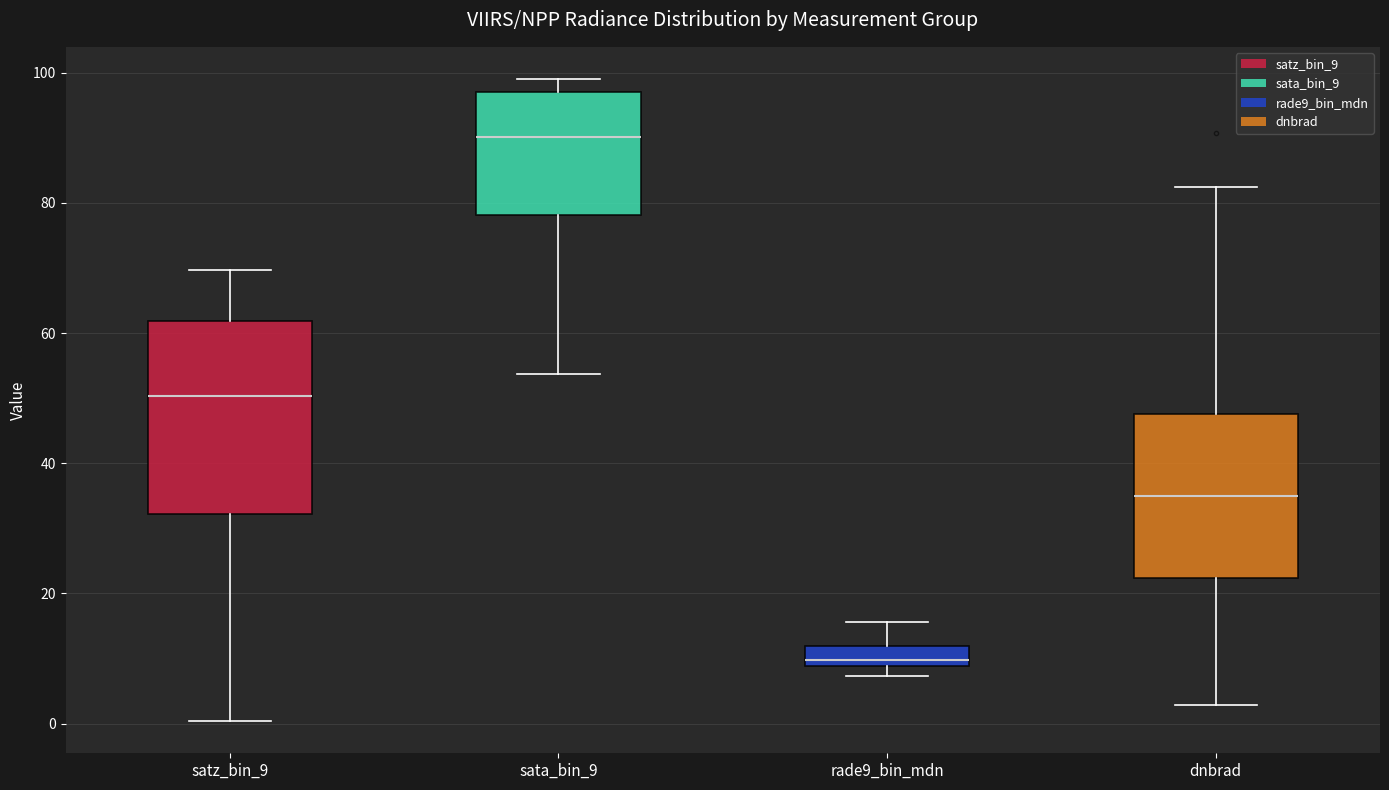

Comparing the boxes themselves (not the whiskers), which one is the tallest?

satz_bin_9